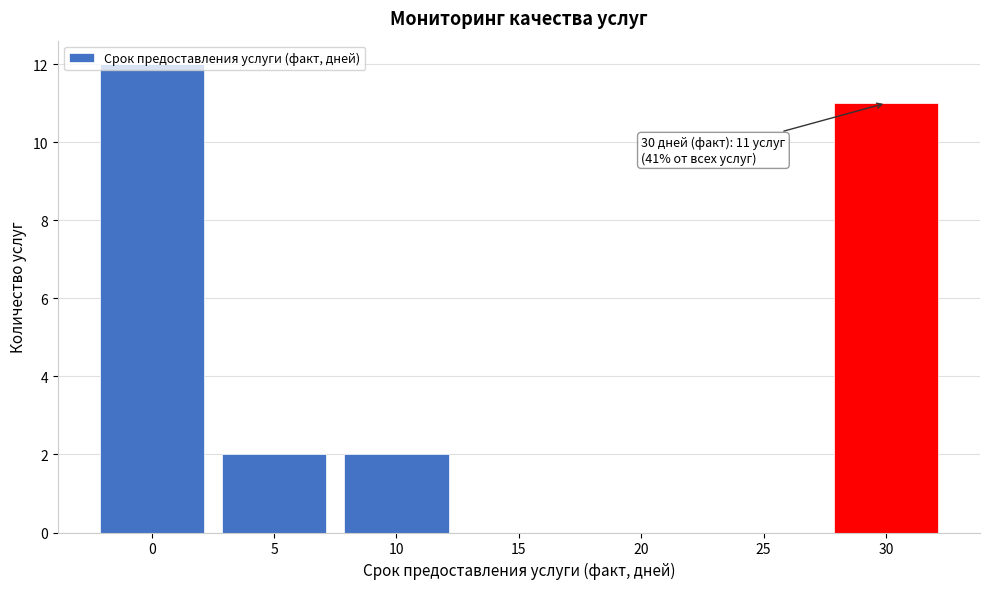

Which range on the x-axis has the tallest bar?

-2.5 to 2.5